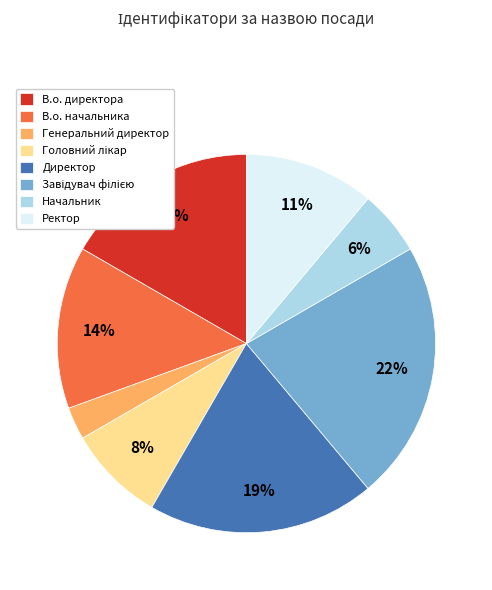

Does any single category account for the majority?

No